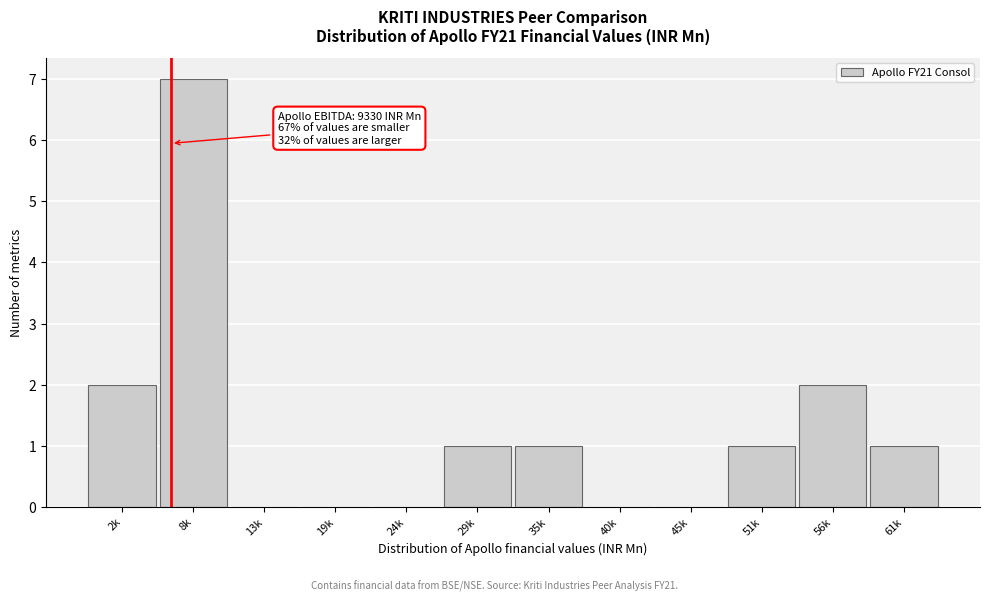

Reading left to right, extract all data points from this chart.

2k=2	8k=7	13k=0	19k=0	24k=0	29k=1	35k=1	40k=0	45k=0	51k=1	56k=2	61k=1